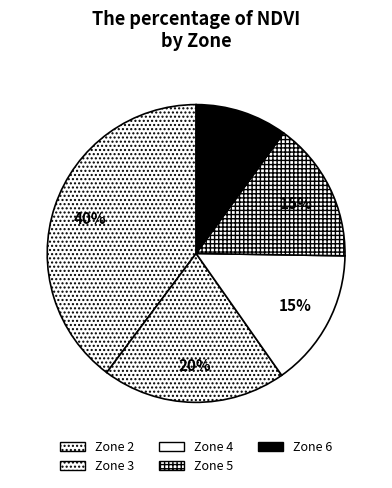

Is there any slice that represents more than half of the pie?

No